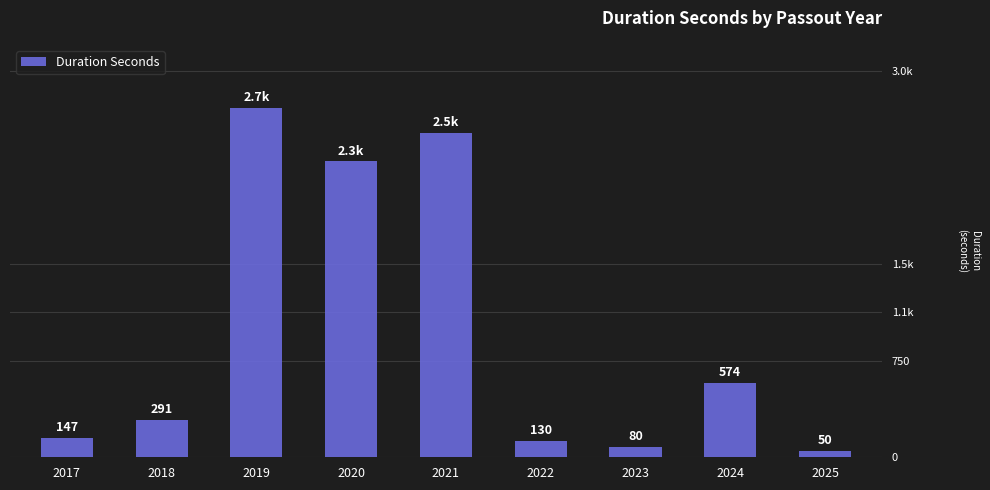

Does the chart contain any negative values?

No